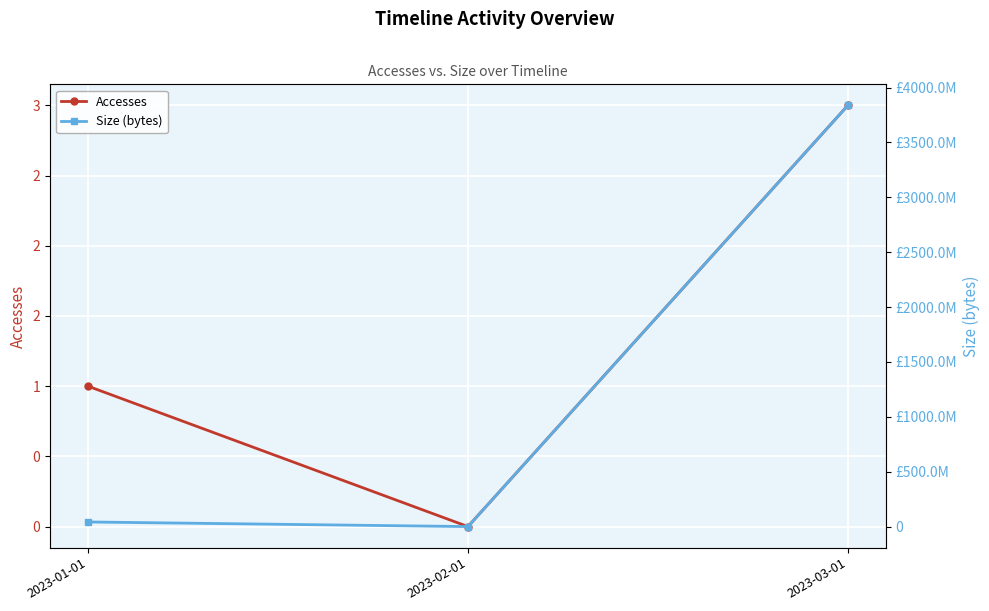

Reading right to left, list all the values displayed in this chart.

Accesses: 2023-03-01=3	2023-02-01=0	2023-01-01=1
Size (bytes): 2023-03-01=3837313536	2023-02-01=0	2023-01-01=42065436